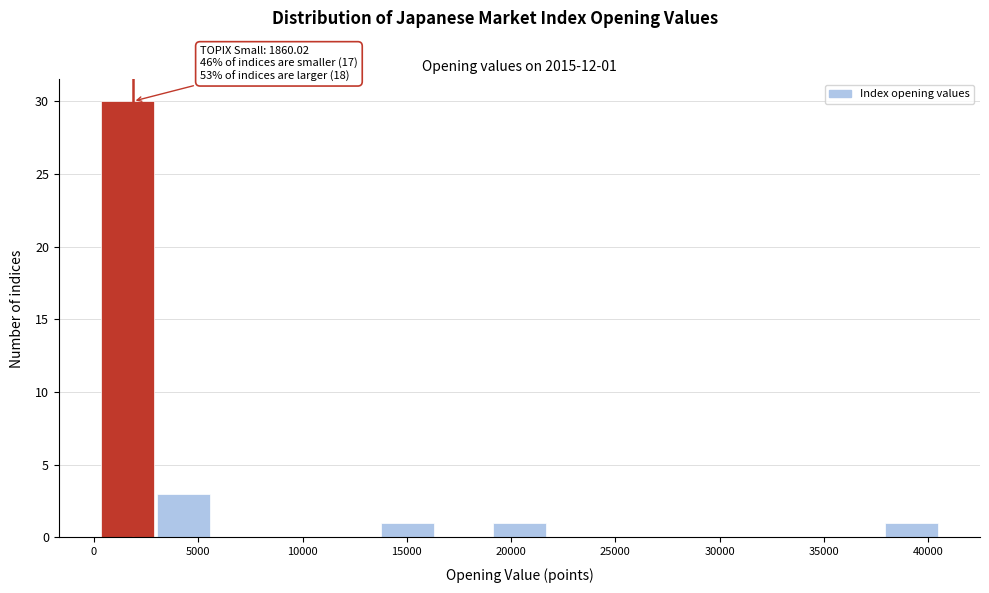

Over which range of the x-axis is the bar tallest?

500 to 3000